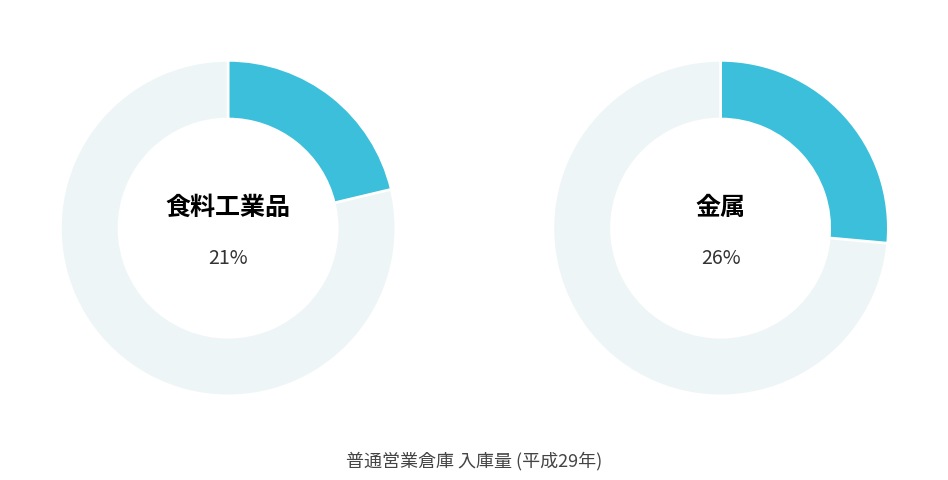

True or false: 紙・パルプ accounts for 1% of the total.

False